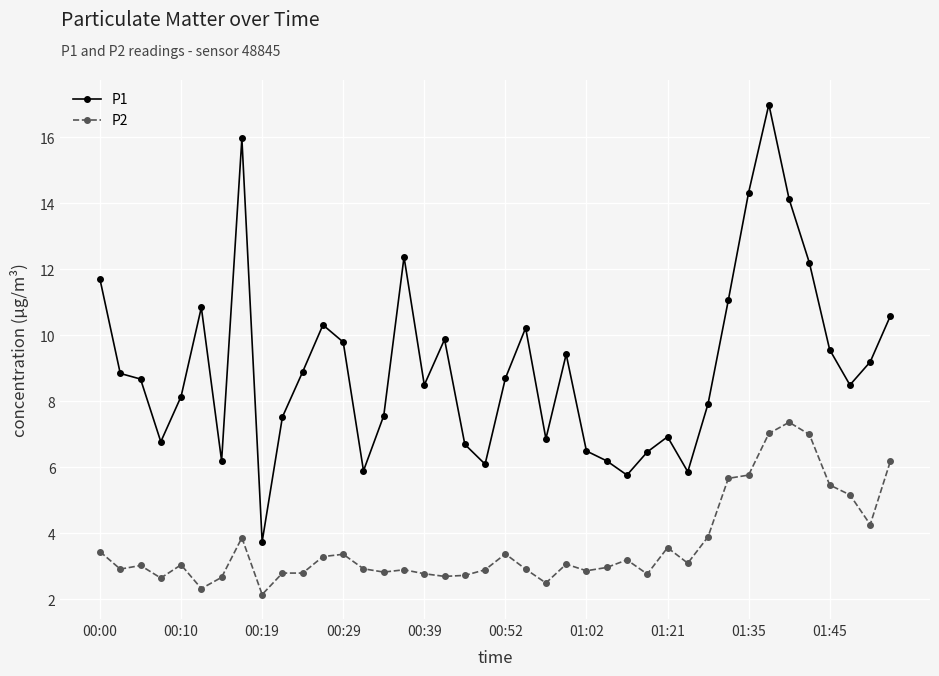

List the series in order of their overall mean, highest first.

P1, P2